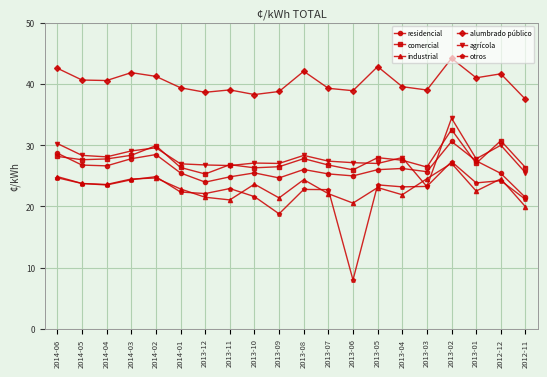

What is the spread (max minus min) of values at 2013-01?

18.5